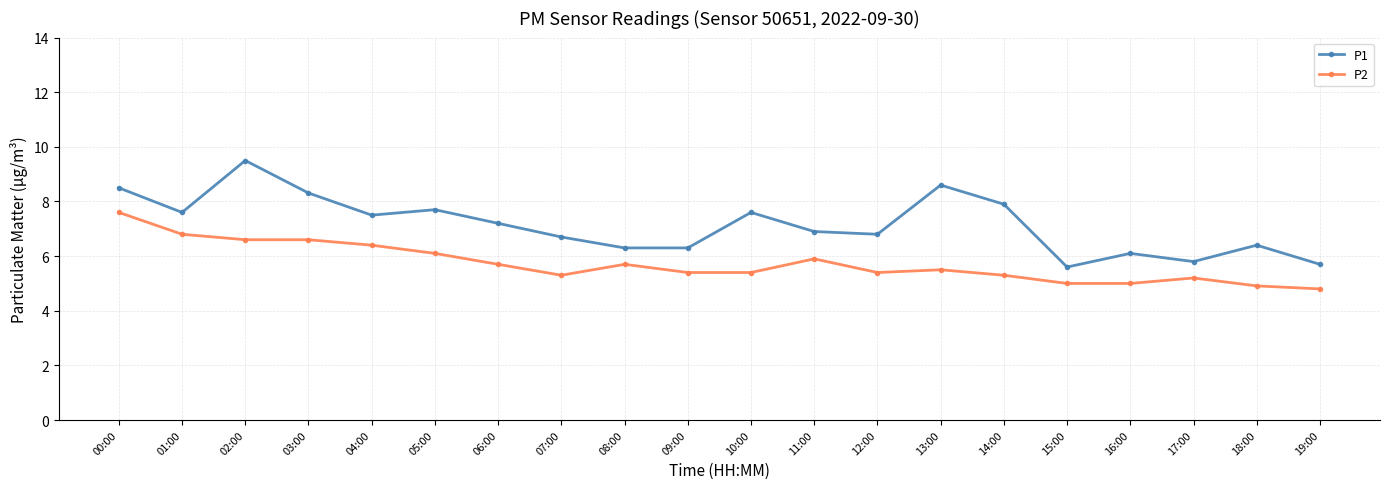

Which category has the highest value in the P1 series?

02:00